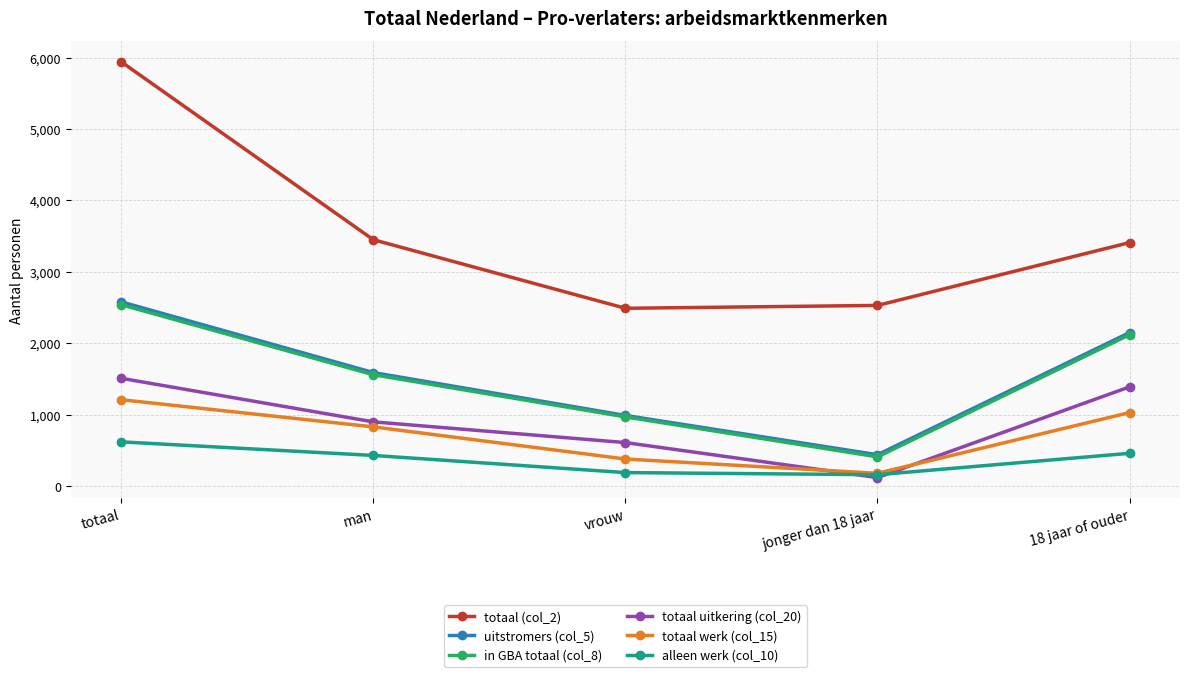

The value of totaal (col_2) at jonger dan 18 jaar is 4227. True or false?

False